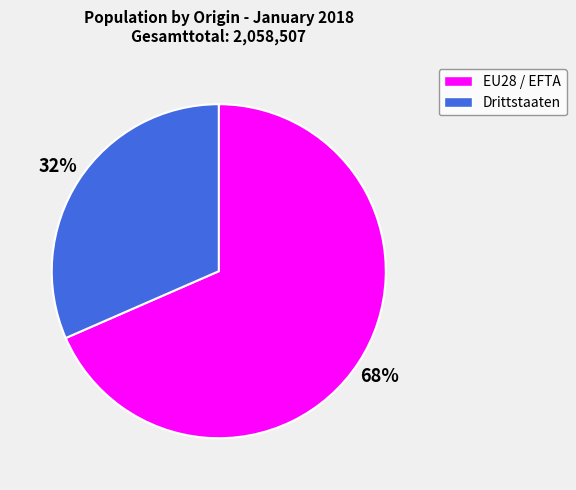

How many segments does this pie chart have?

2